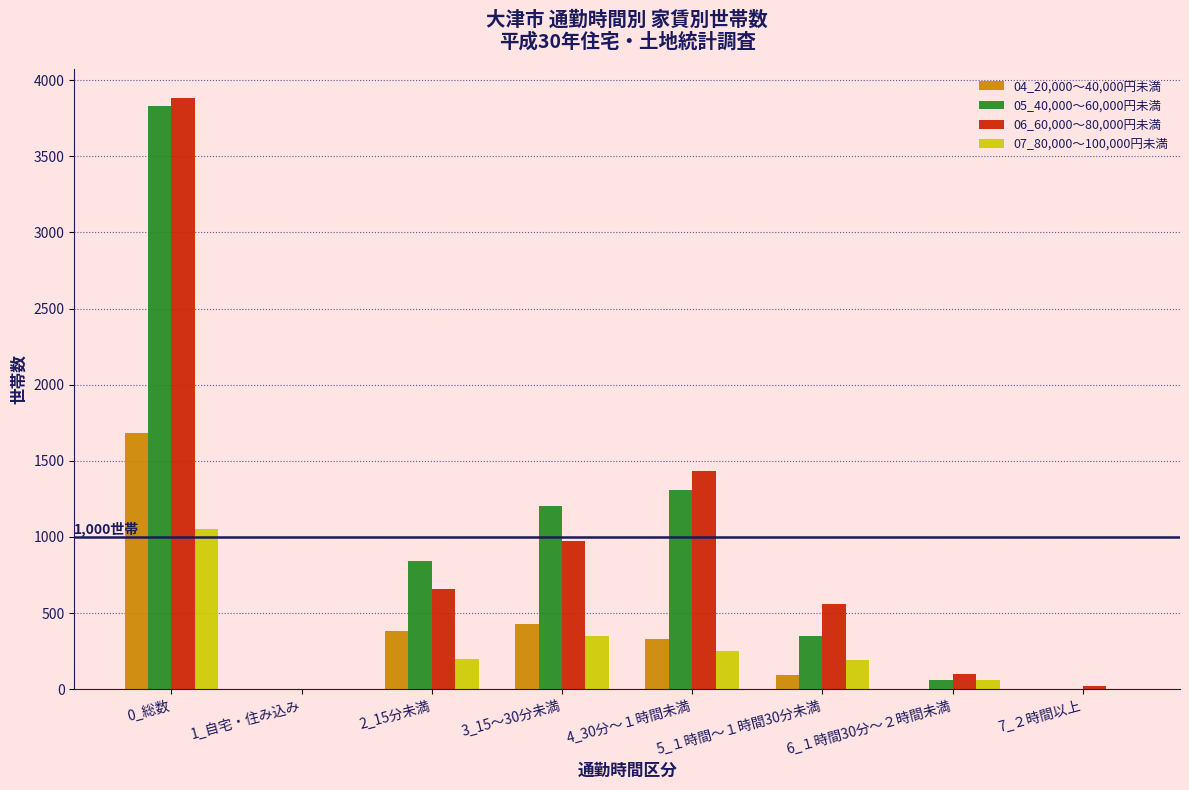

Which series changed the most between 2_15分未満 and 5_１時間～１時間30分未満?

05_40,000～60,000円未満